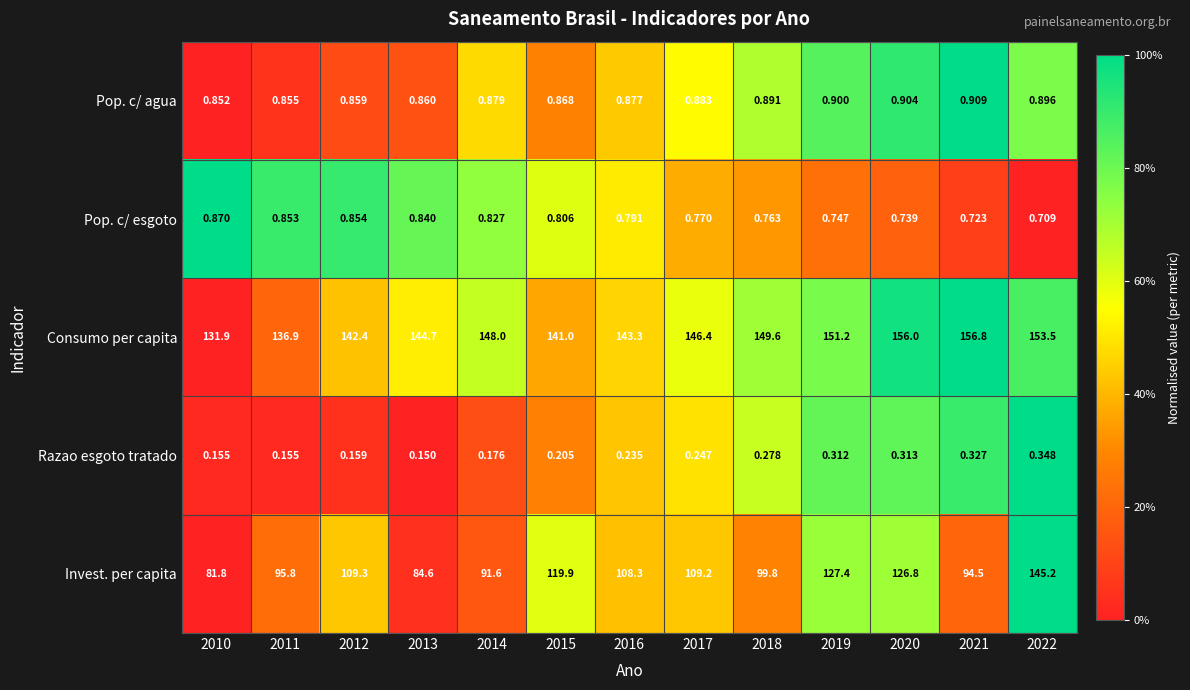

Which series has the largest total across all categories?

Consumo per capita